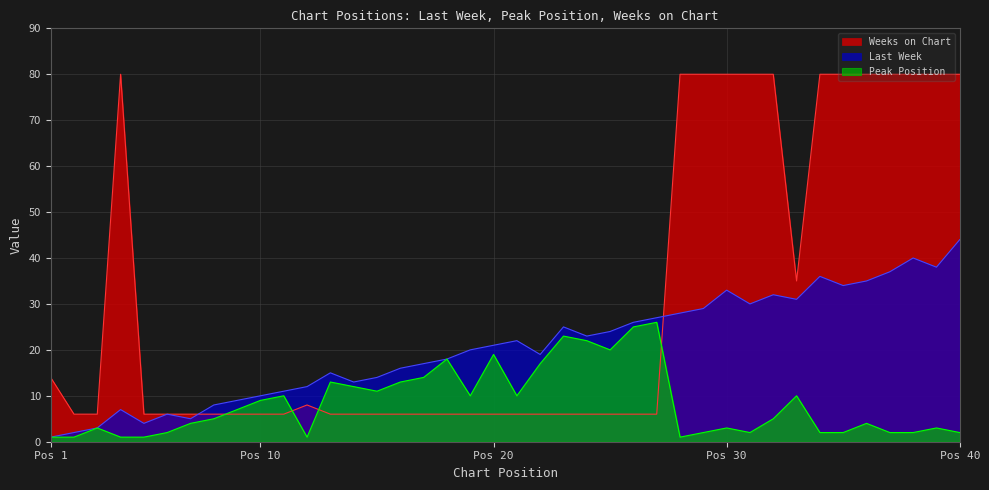

What is the spread (max minus min) of values at 38?

78